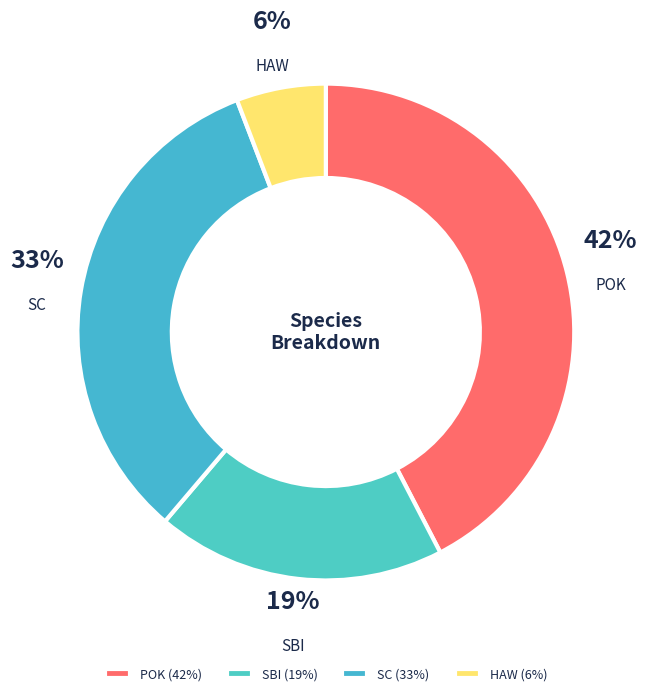

What percentage is the SC slice, to the nearest percent?

33%